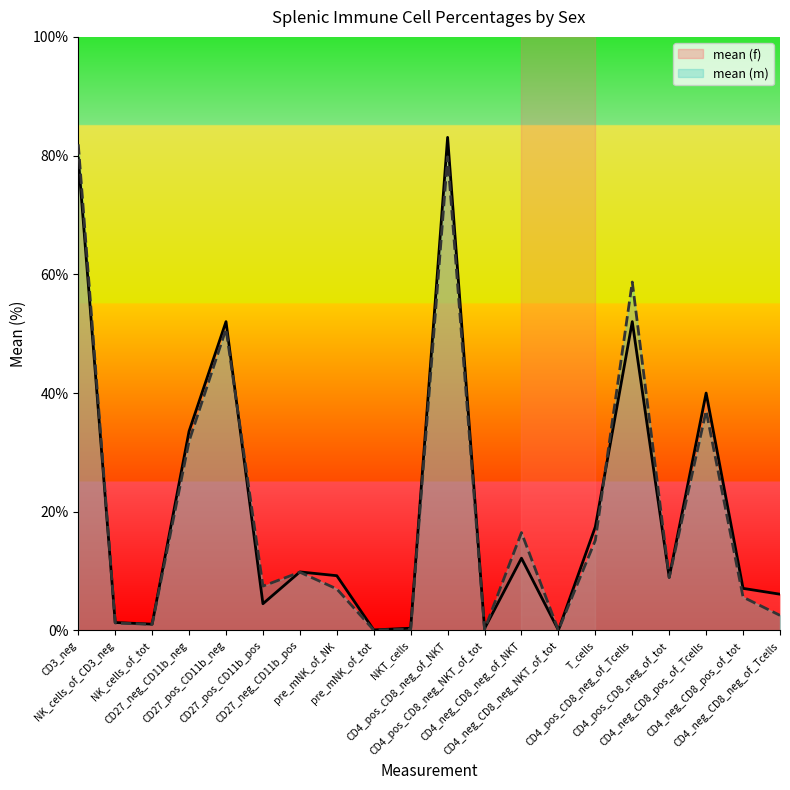

How many data points in mean (f) are less than 9?

10